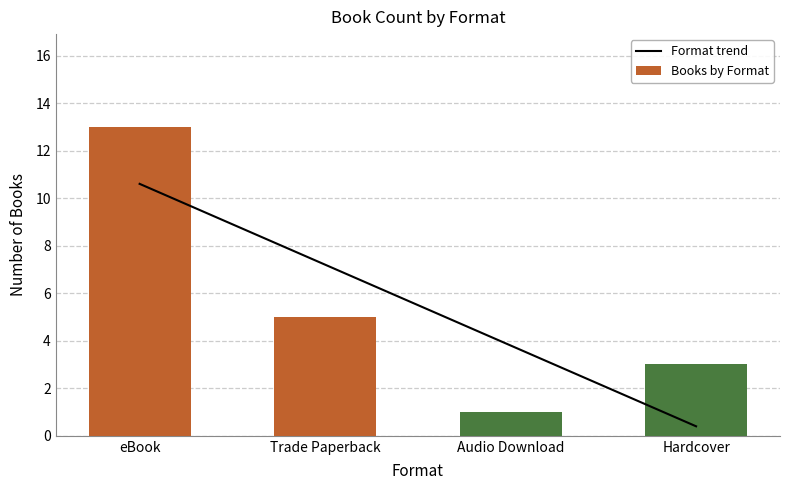

Reading left to right, transcribe all the data shown in this chart.

eBook=13	Trade Paperback=5	Audio Download=1	Hardcover=3